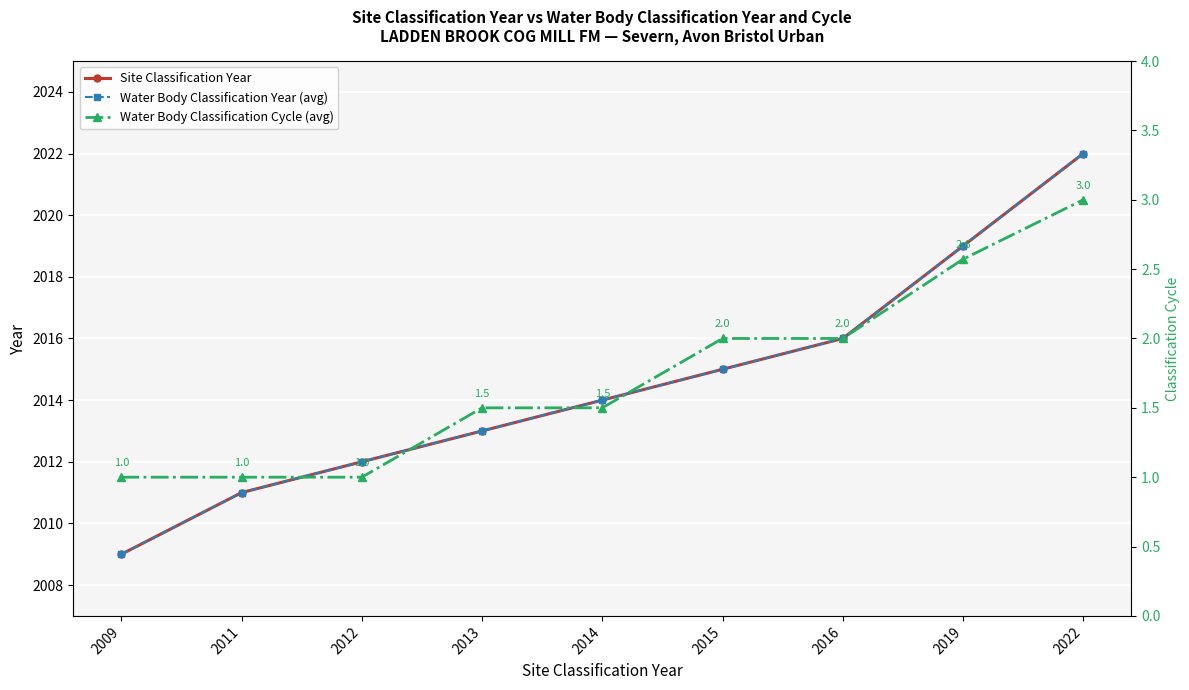

True or false: Water Body Classification Year (avg) has a value of 3411.3 at 2016.

False